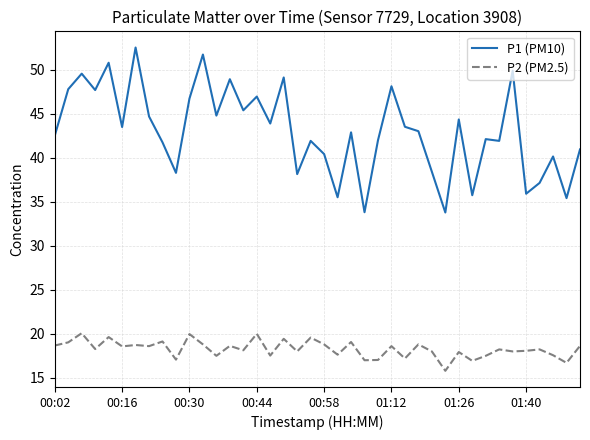

What is the average value of the P1 (PM10) series?

43.0